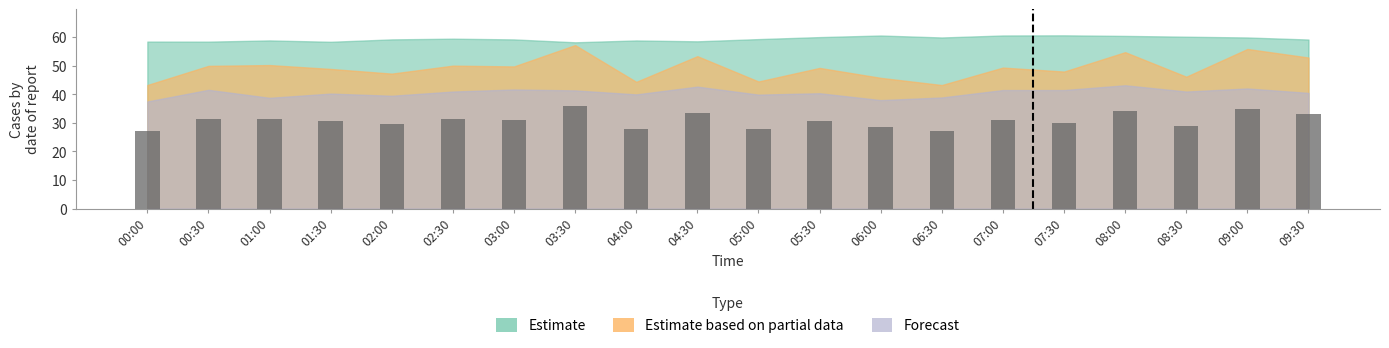

The value at 02:30 is 13.7. True or false?

False